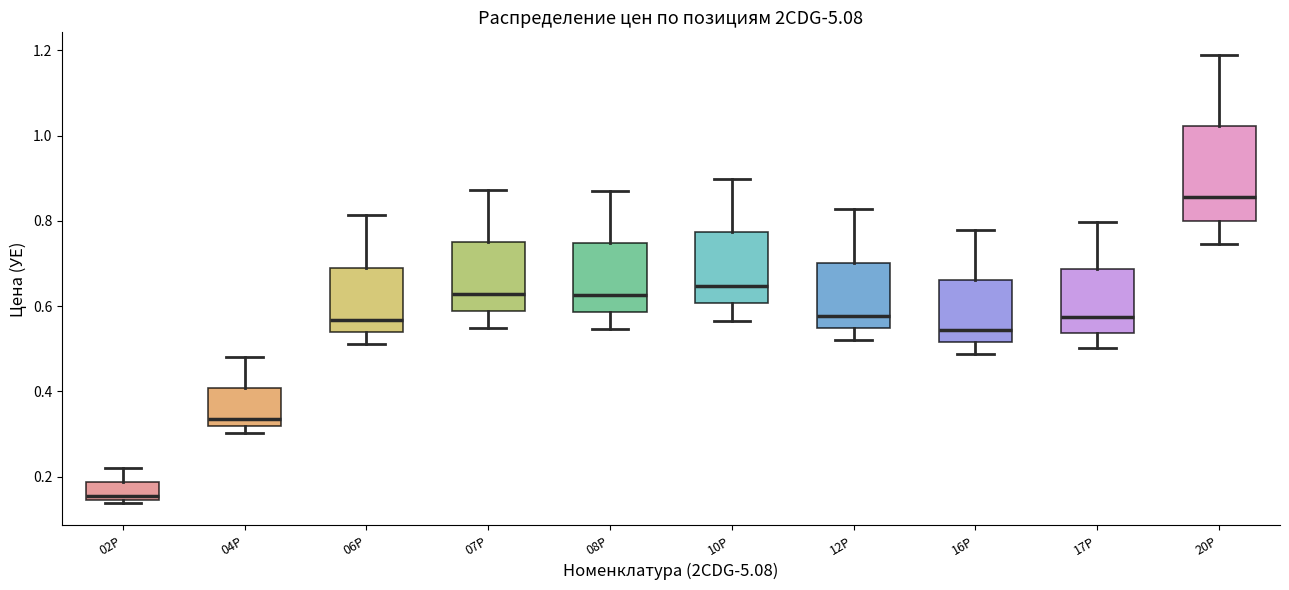

Which box's median line is the highest?

20P